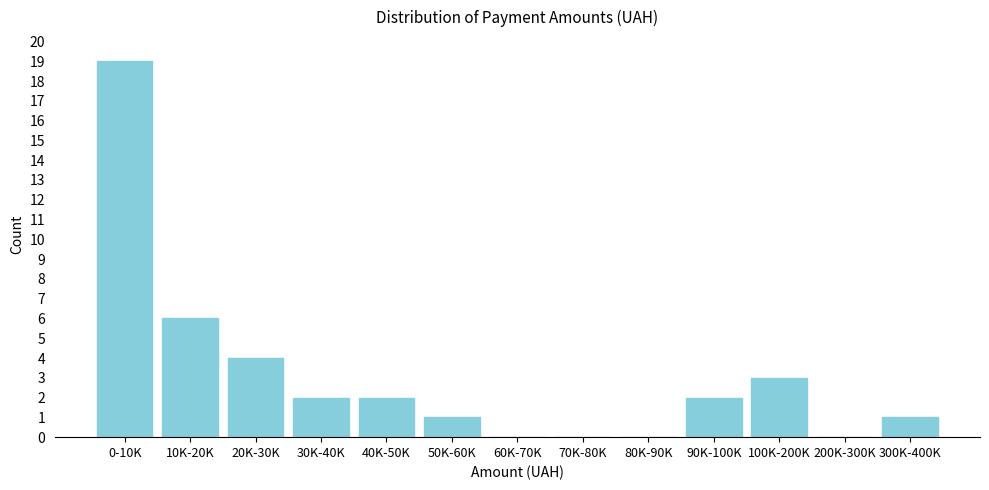

Reading left to right, transcribe all the data shown in this chart.

0-10K=19	10K-20K=6	20K-30K=4	30K-40K=2	40K-50K=2	50K-60K=1	60K-70K=0	70K-80K=0	80K-90K=0	90K-100K=2	100K-200K=3	200K-300K=0	300K-400K=1